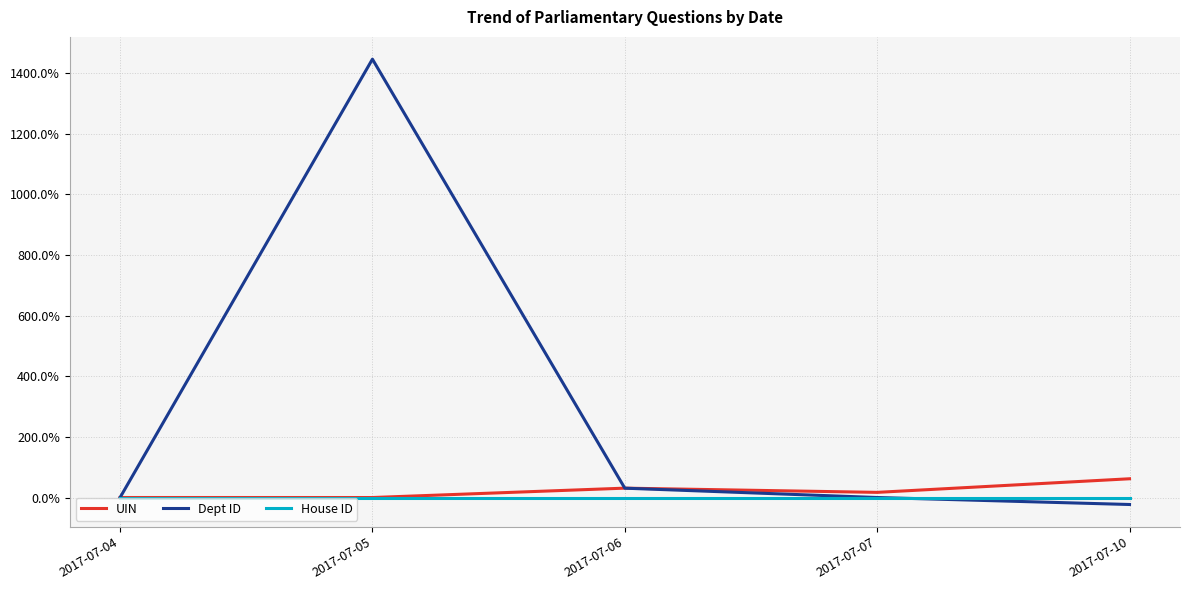

What are all the series names shown in the legend?

UIN, Dept ID, House ID